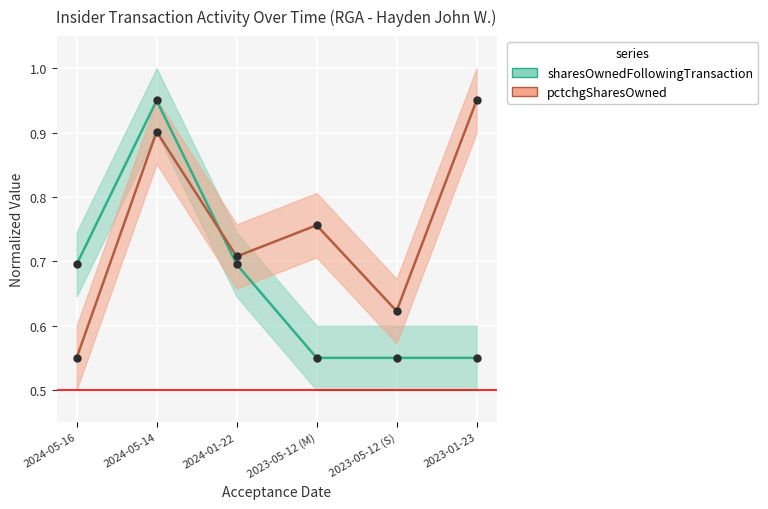

True or false: sharesOwnedFollowingTransaction has a value of 0.2 at 2024-01-22.

False